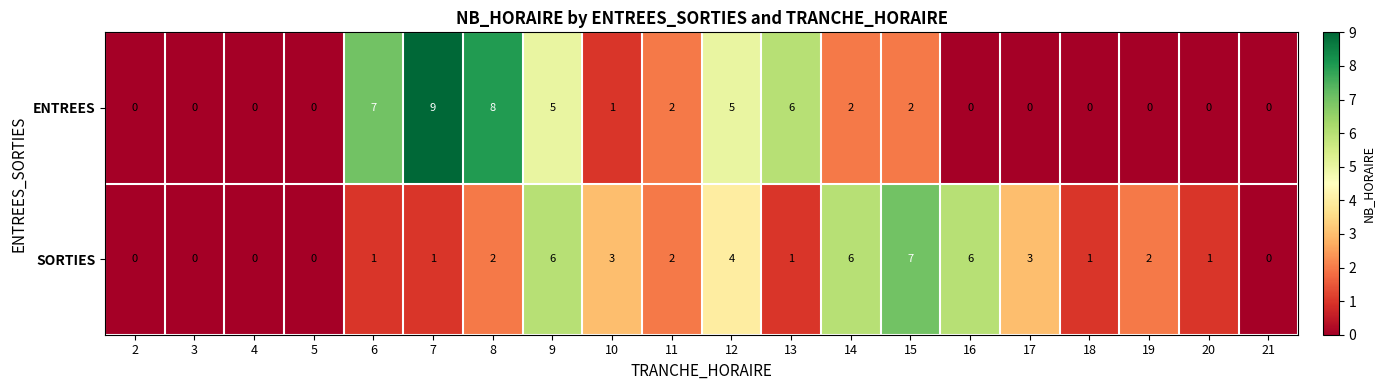

What is the spread (max minus min) of values at 15?

5